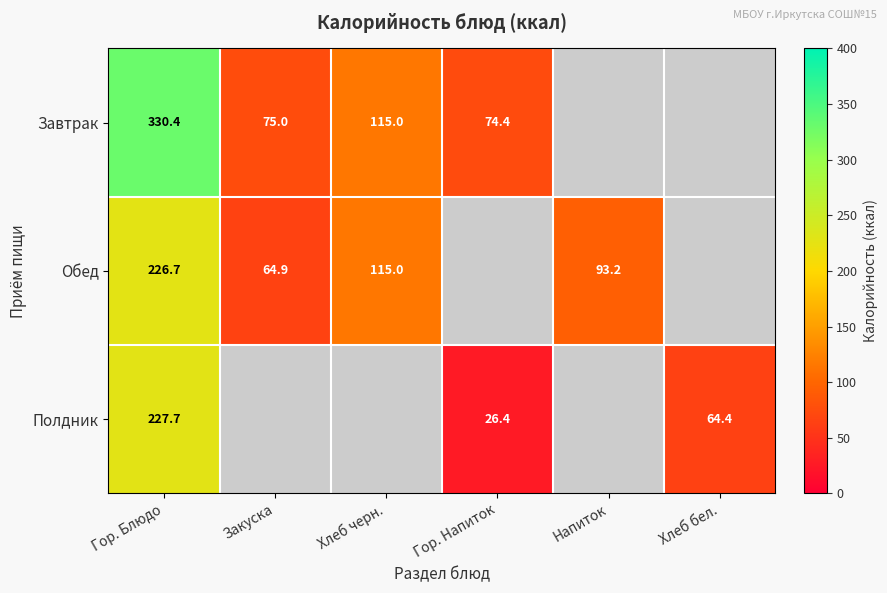

Which label corresponds to the largest value in the chart?

Гор. Блюдо